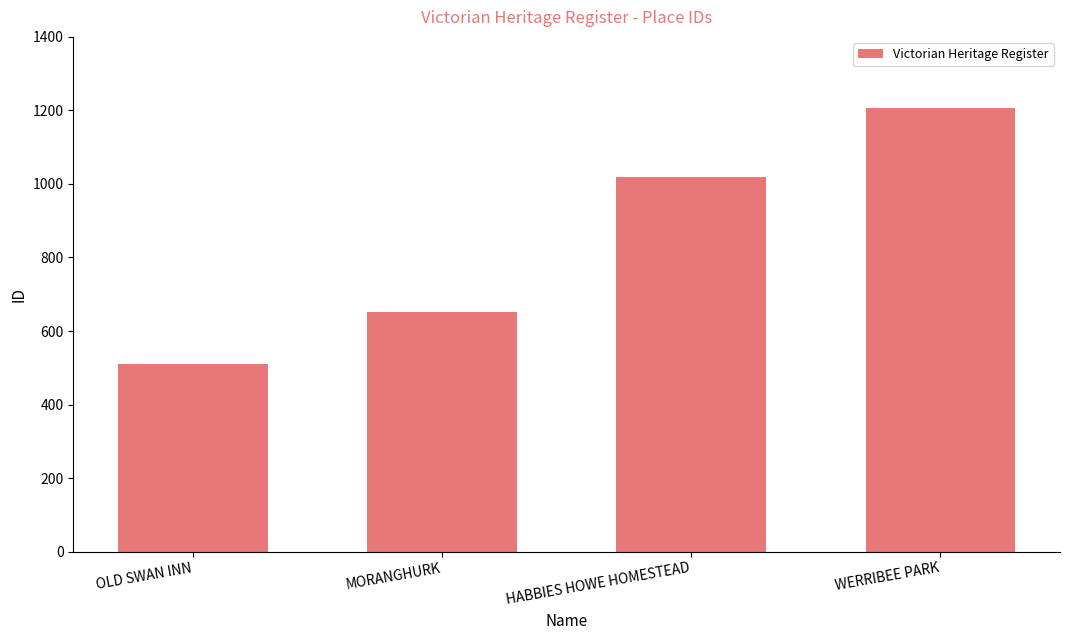

What is the change in value from MORANGHURK to HABBIES HOWE HOMESTEAD?

+368